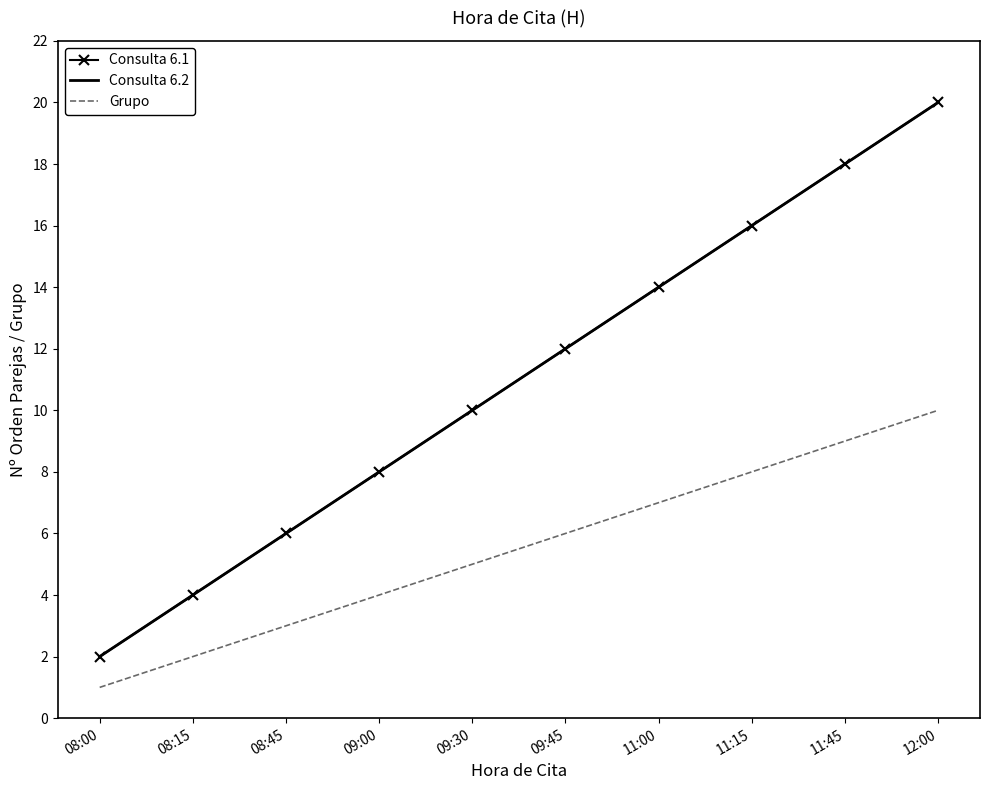

True or false: Consulta 6.1 and Consulta 6.2 cross at least once.

False